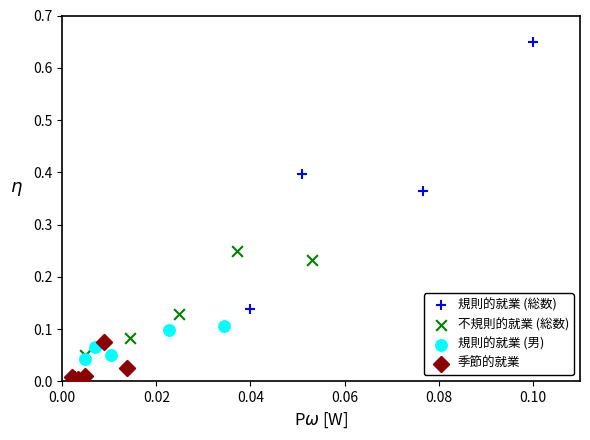

Which series reaches the maximum Y coordinate?

規則的就業 (総数)